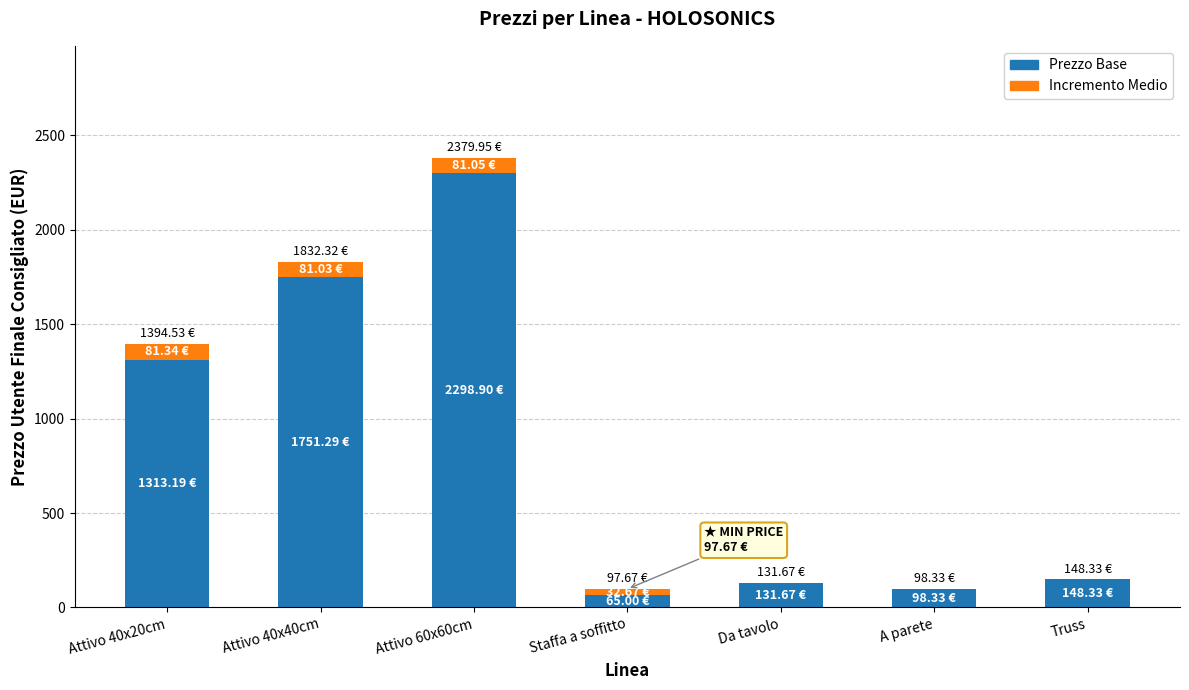

At which category is the sum across all series the highest?

Attivo 60x60cm